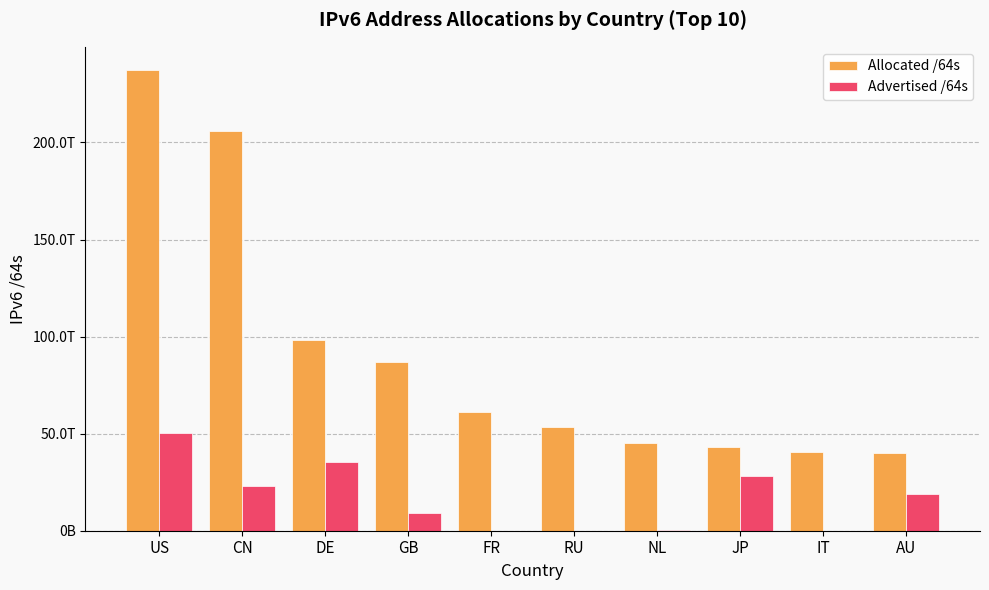

What are all the series names shown in the legend?

Allocated /64s, Advertised /64s